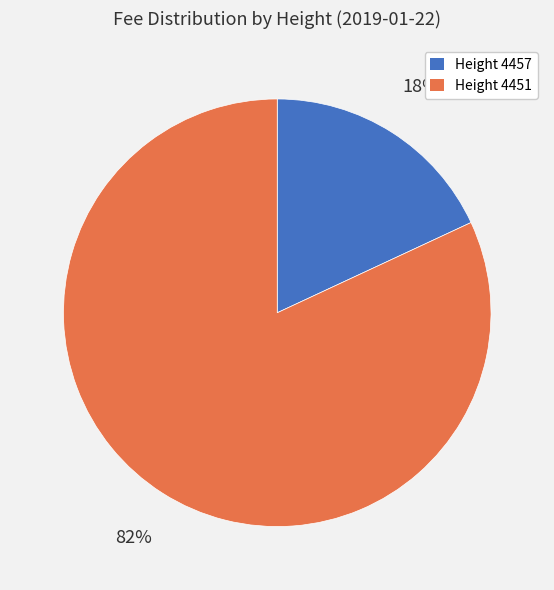

Is there a majority slice in this chart?

Yes